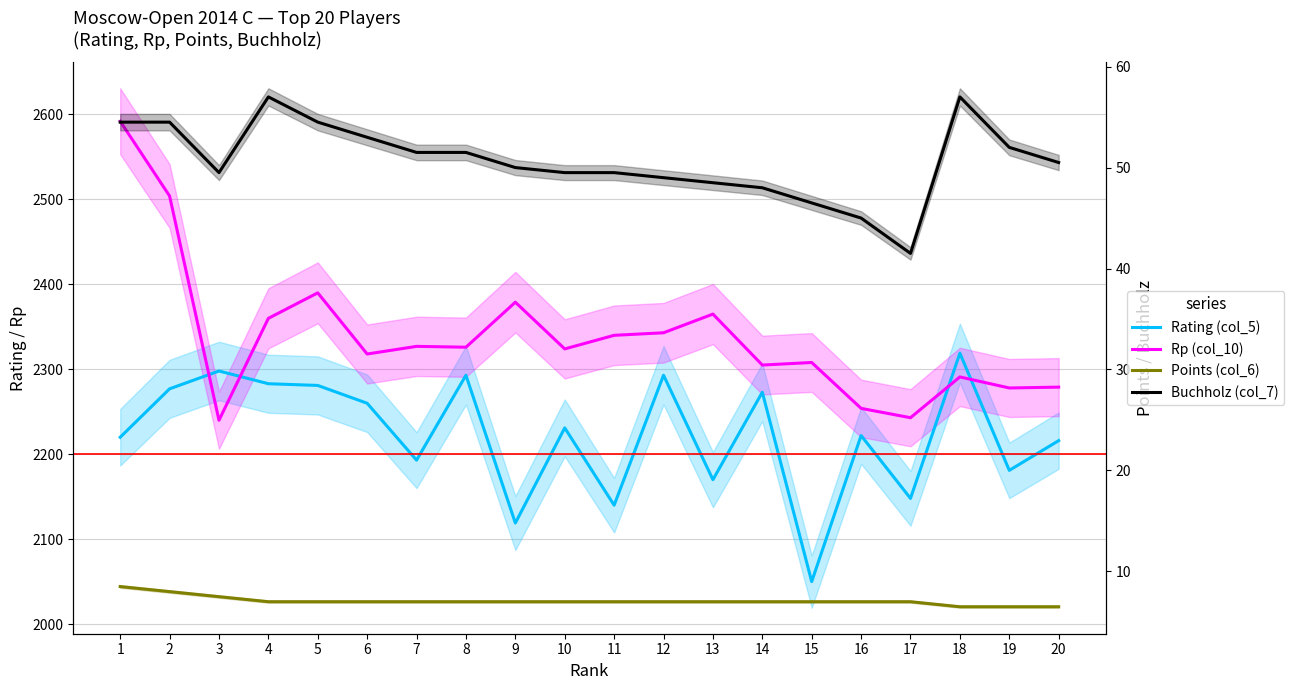

How many values in the Points (col_6) series exceed 7?

3